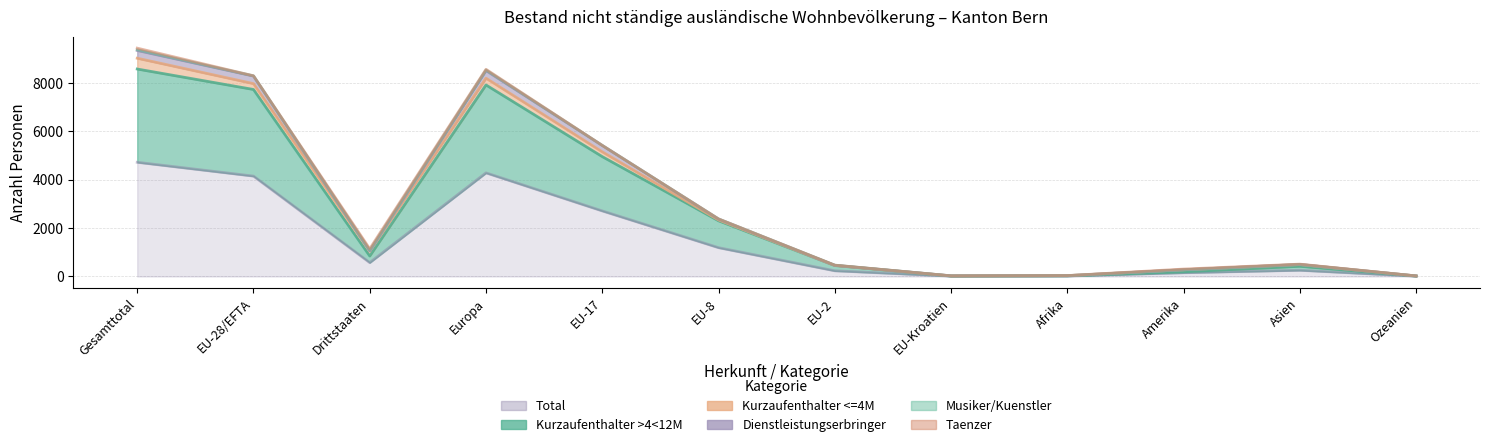

Is the value of Dienstleistungserbringer at EU-17 greater than the value of Total at Asien?

Yes